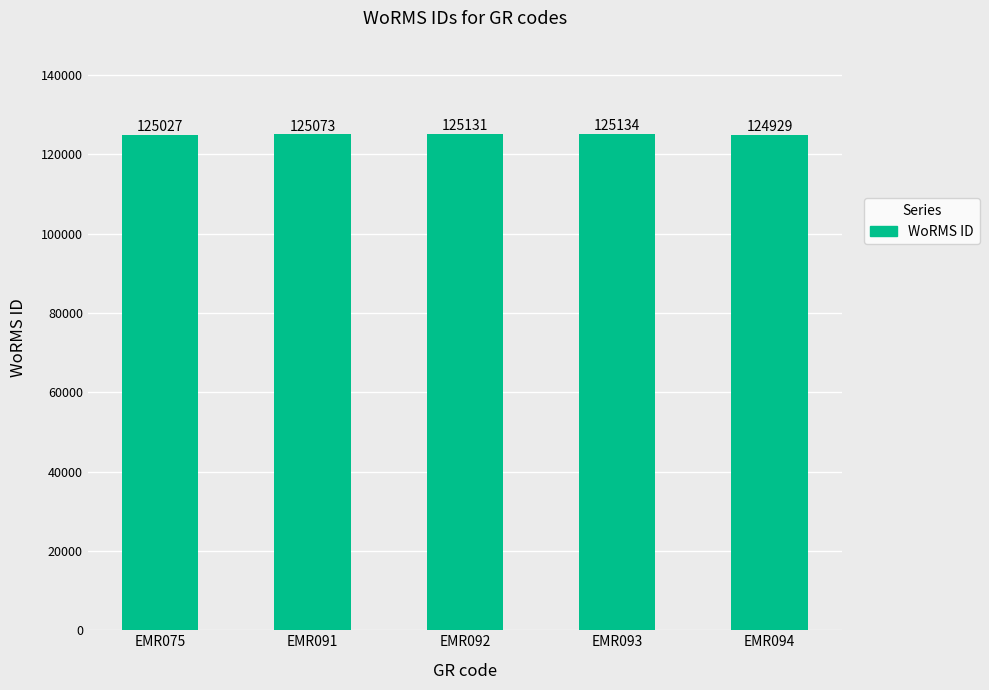

Reading right to left, extract all data points from this chart.

124929	125134	125131	125073	125027